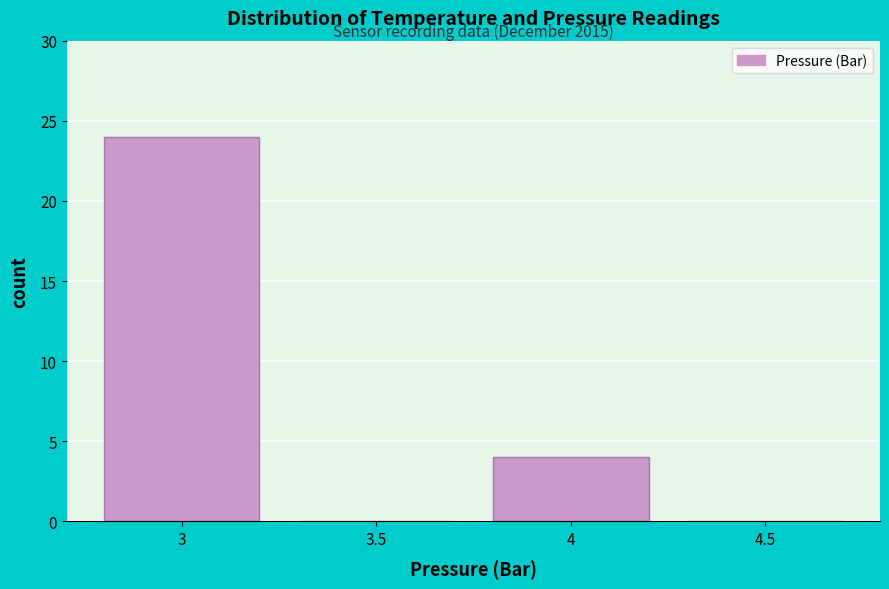

Reading left to right, what are all the values shown in this chart?

3=24	3.5=0	4=4	4.5=0